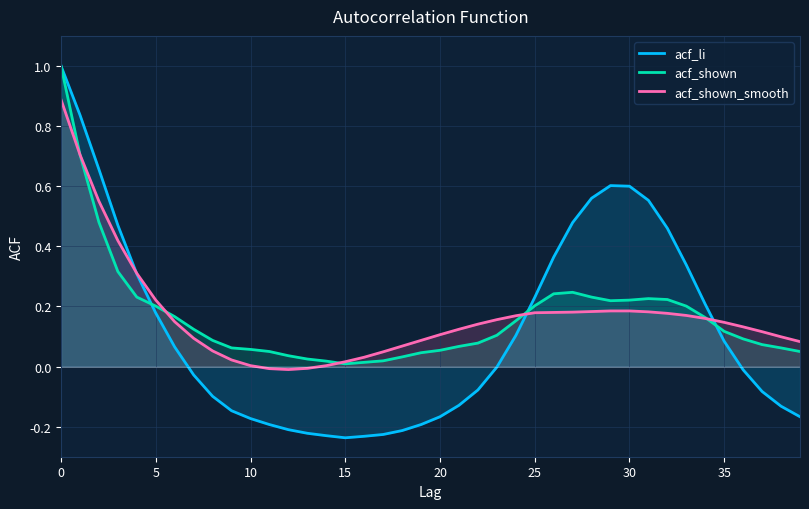

Which series has the largest range (max minus min)?

acf_li